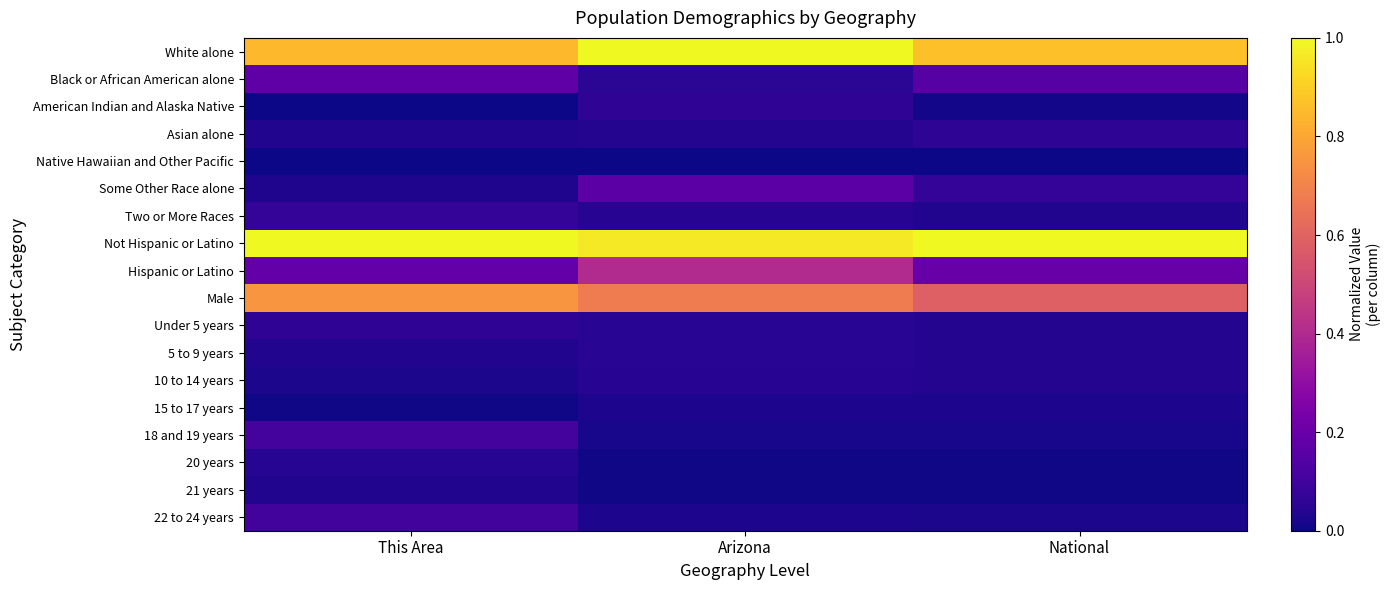

Rank the series by their maximum value, from highest to lowest.

White alone, Not Hispanic or Latino, Male, Hispanic or Latino, Black or African American alone, Some Other Race alone, 18 and 19 years, 22 to 24 years, Two or More Races, American Indian and Alaska Native, Under 5 years, Asian alone, 5 to 9 years, 10 to 14 years, 20 years, 21 years, 15 to 17 years, Native Hawaiian and Other Pacific